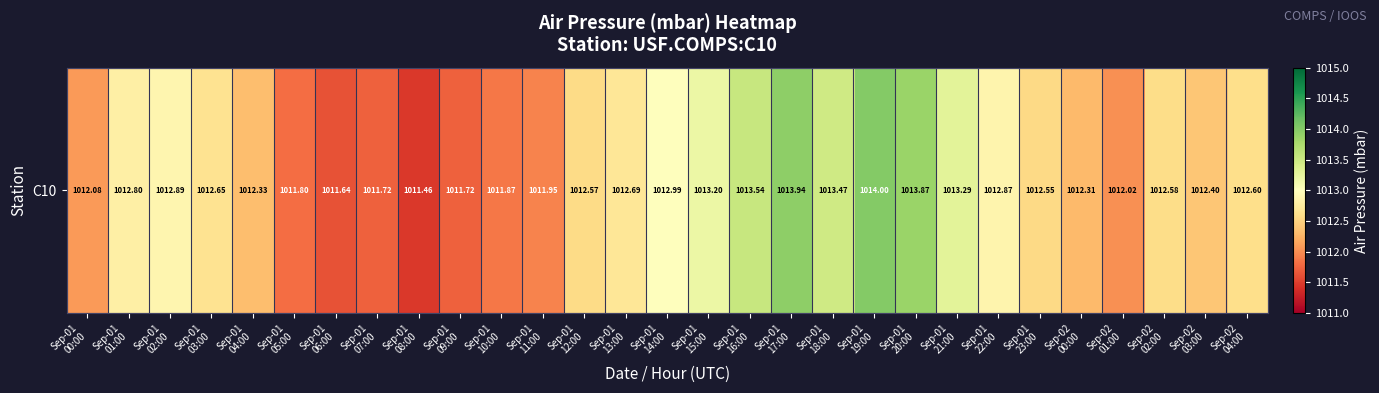

Reading left to right, extract all data points from this chart.

1012.1	1012.8	1012.9	1012.6	1012.3	1011.8	1011.6	1011.7	1011.5	1011.7	1011.9	1012.0	1012.6	1012.7	1013.0	1013.2	1013.5	1013.9	1013.5	1014.0	1013.9	1013.3	1012.9	1012.5	1012.3	1012.0	1012.6	1012.4	1012.6